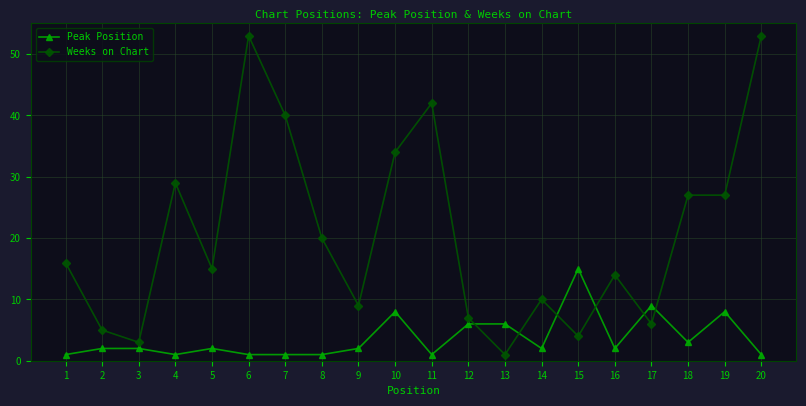

Where is the first local maximum for Weeks on Chart?

4